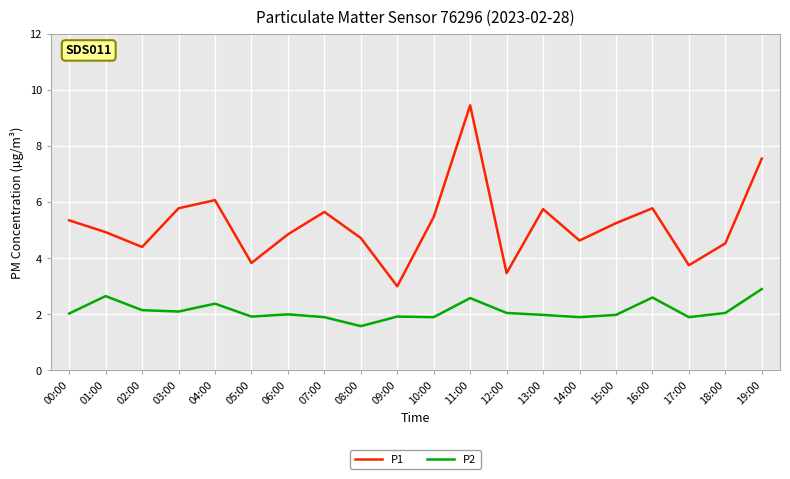

How many lines are shown in the chart?

2